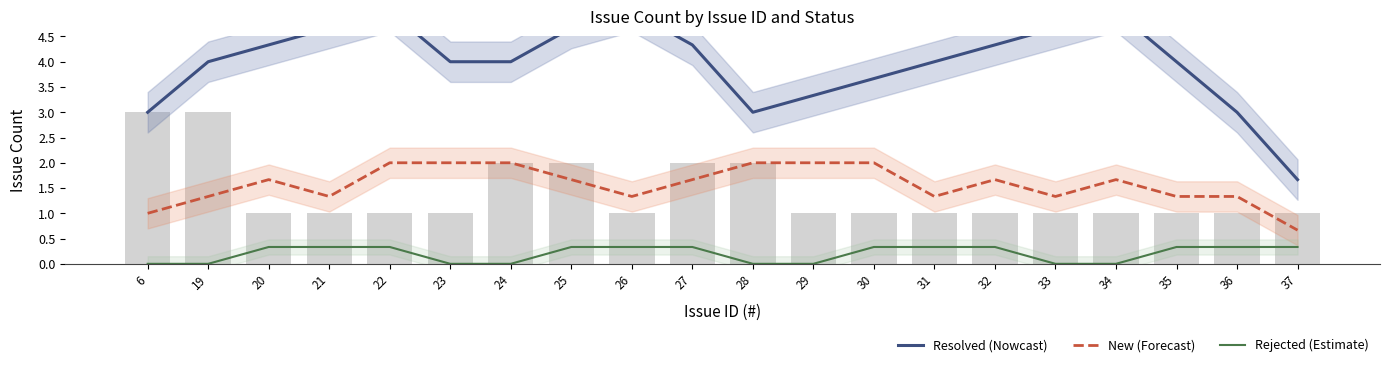

Which category has the lowest value across all series?

6